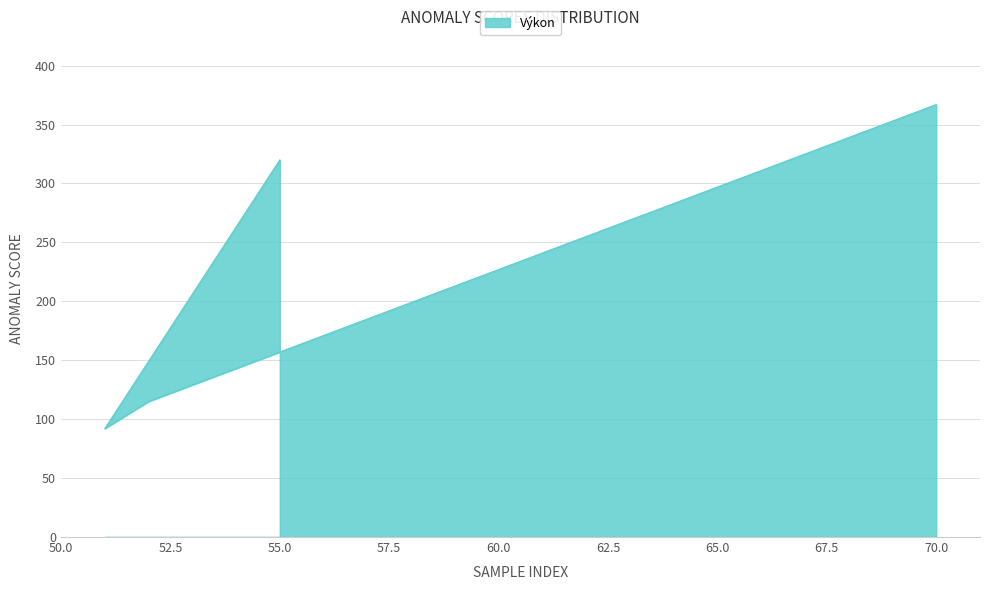

What is the smallest value displayed?

92